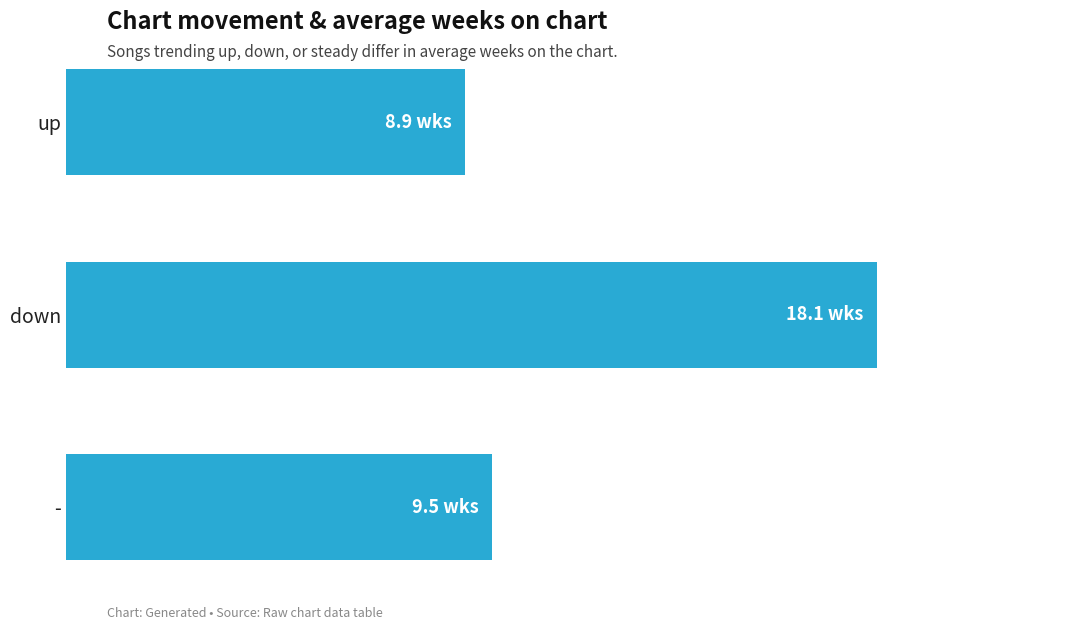

Are the bars horizontal?

Yes